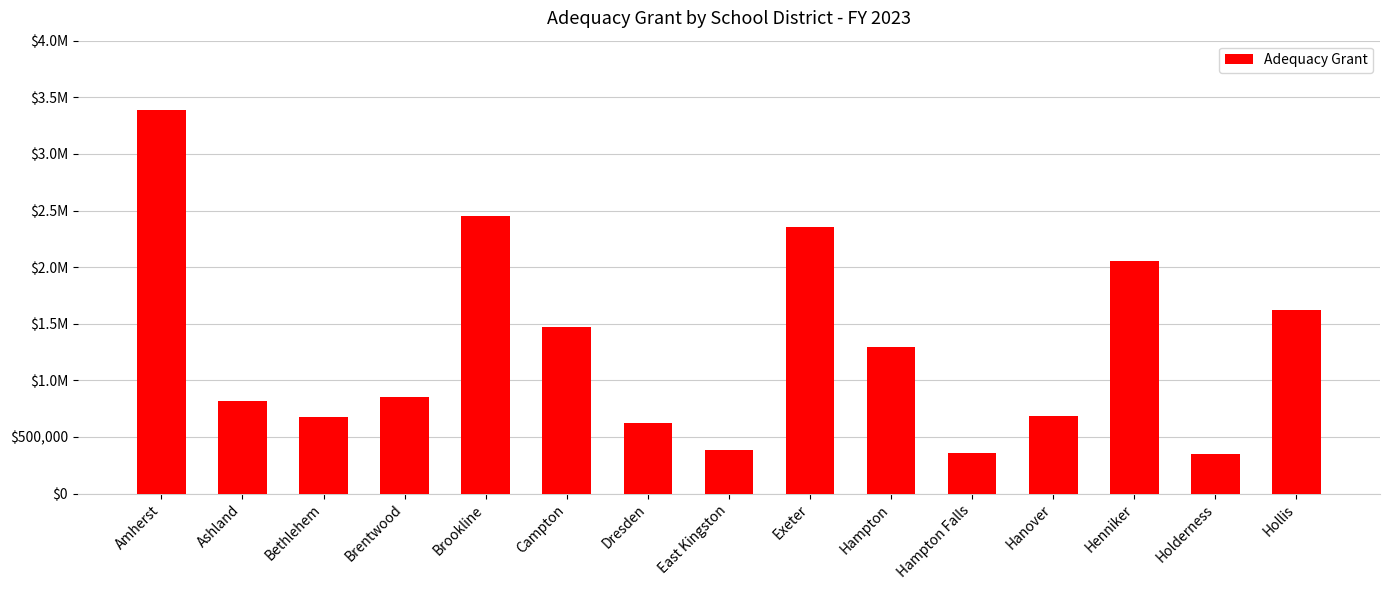

The value at Ashland is 1425422.9. True or false?

False